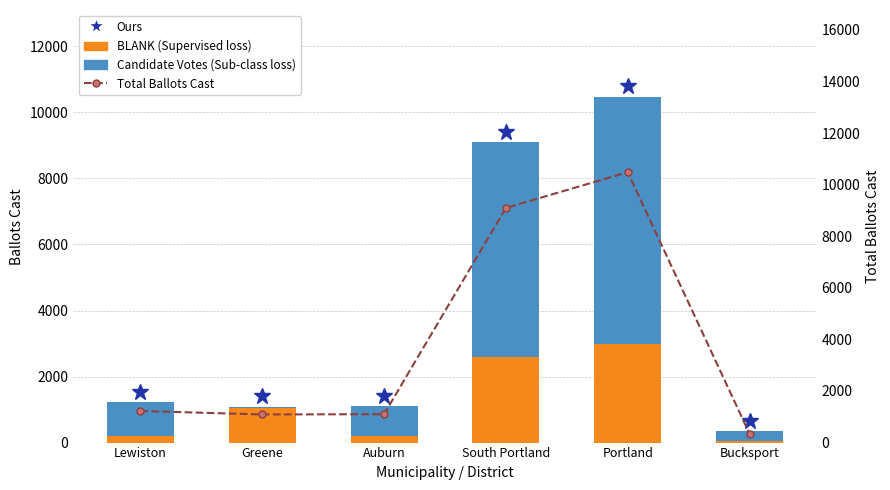

What position from the right is Lewiston?

6